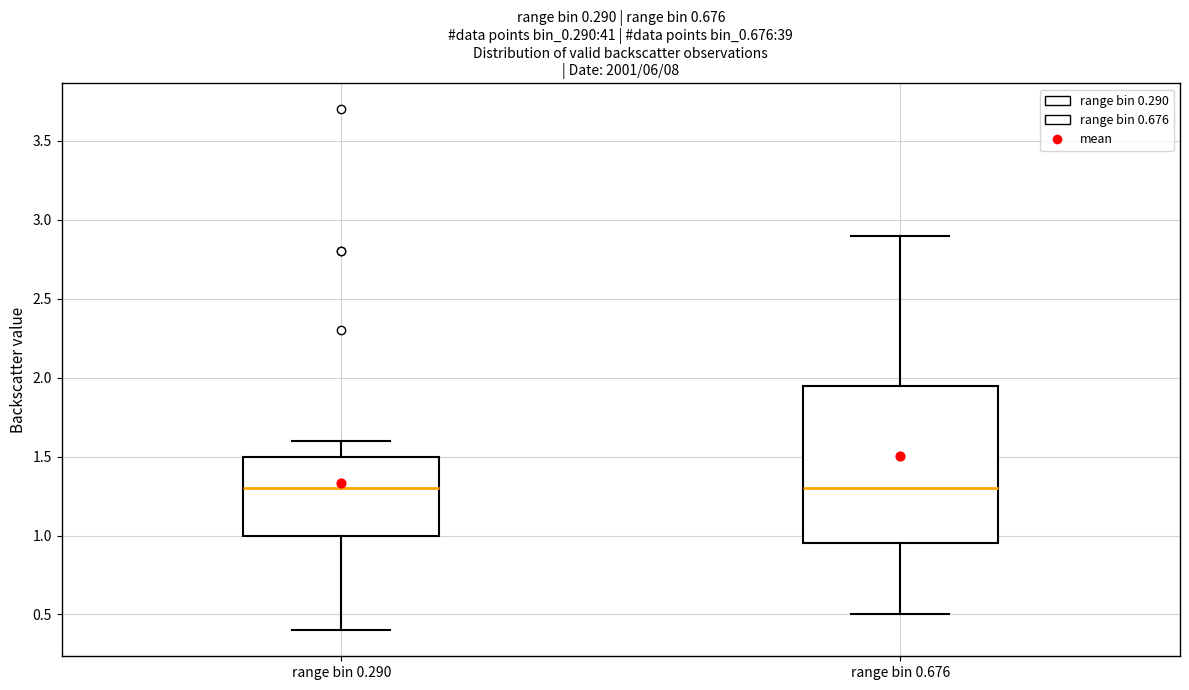

Reading left to right, read every box against the y-axis: the position of its median line, the range the box covers, and the ends of its whiskers. The values are not printed on the chart, so give them approximately, as read against the axis.

range bin 0.290: median 1.30, box 1.00 to 1.50, whiskers 0.40 to 1.60
range bin 0.676: median 1.30, box 0.95 to 1.95, whiskers 0.50 to 2.90